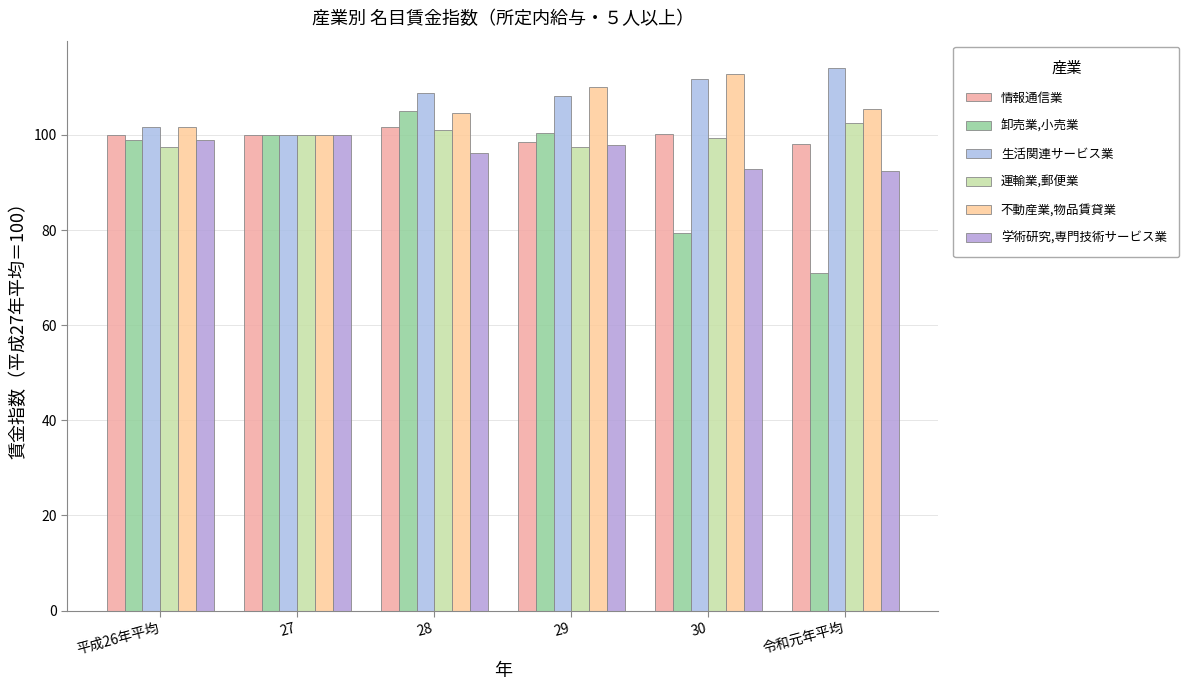

What is the maximum value for 不動産業,物品賃貸業?

112.7